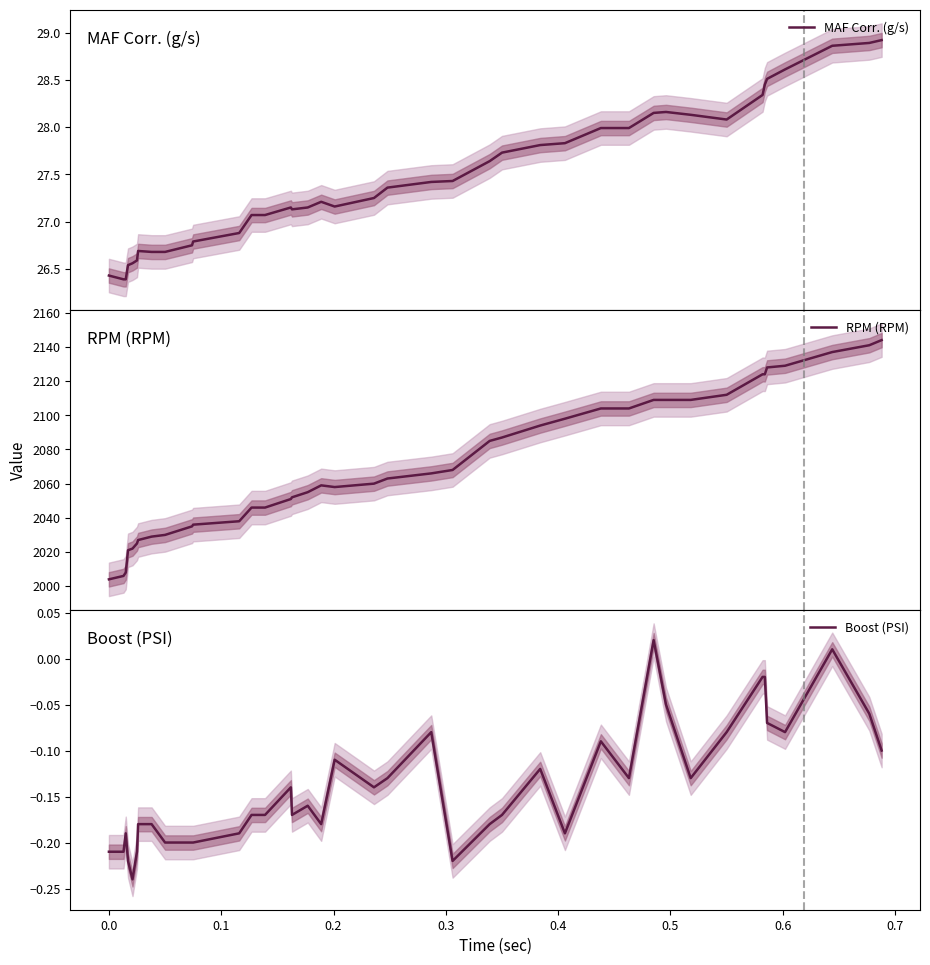

What is the highest value of the RPM (RPM) series?

2144